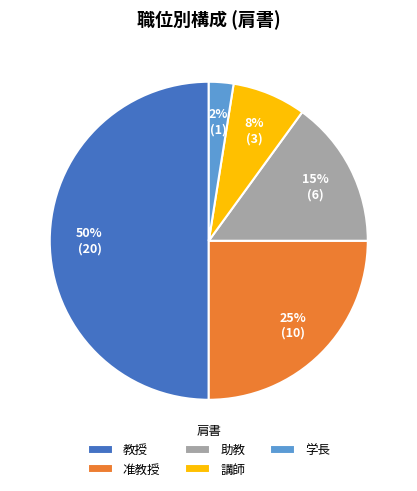

What percentage is the 助教 slice, to the nearest percent?

15%